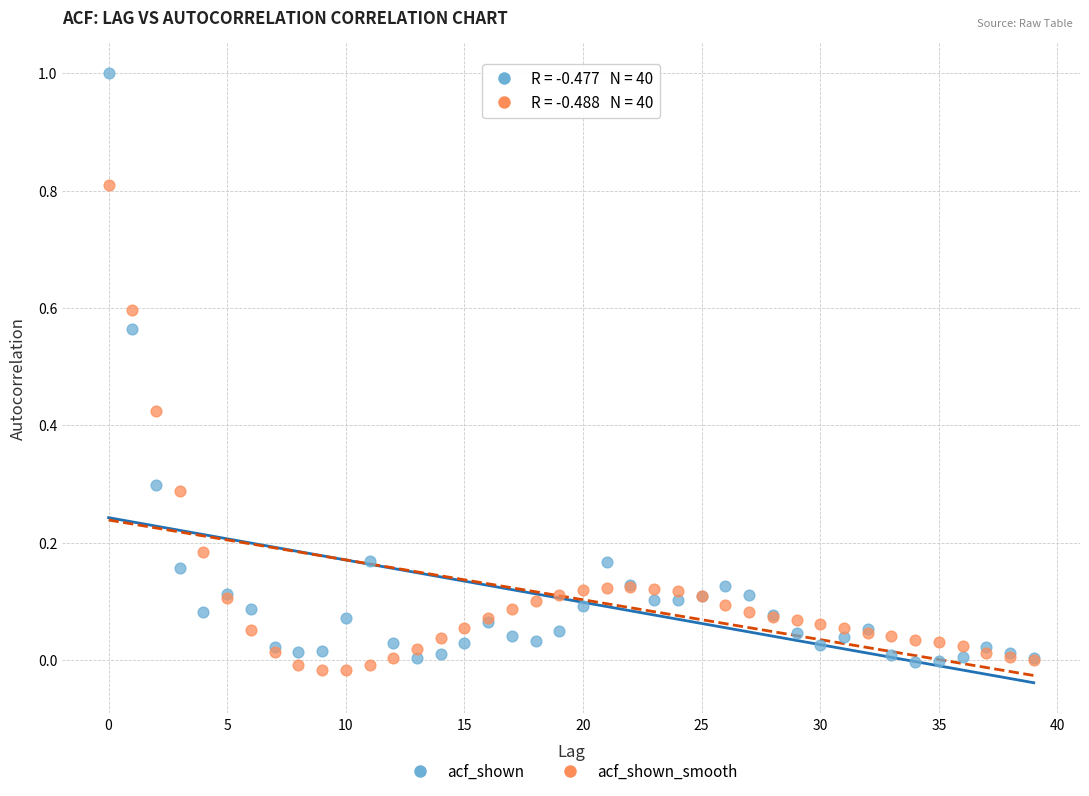

Which series reaches the maximum Y coordinate?

acf_shown